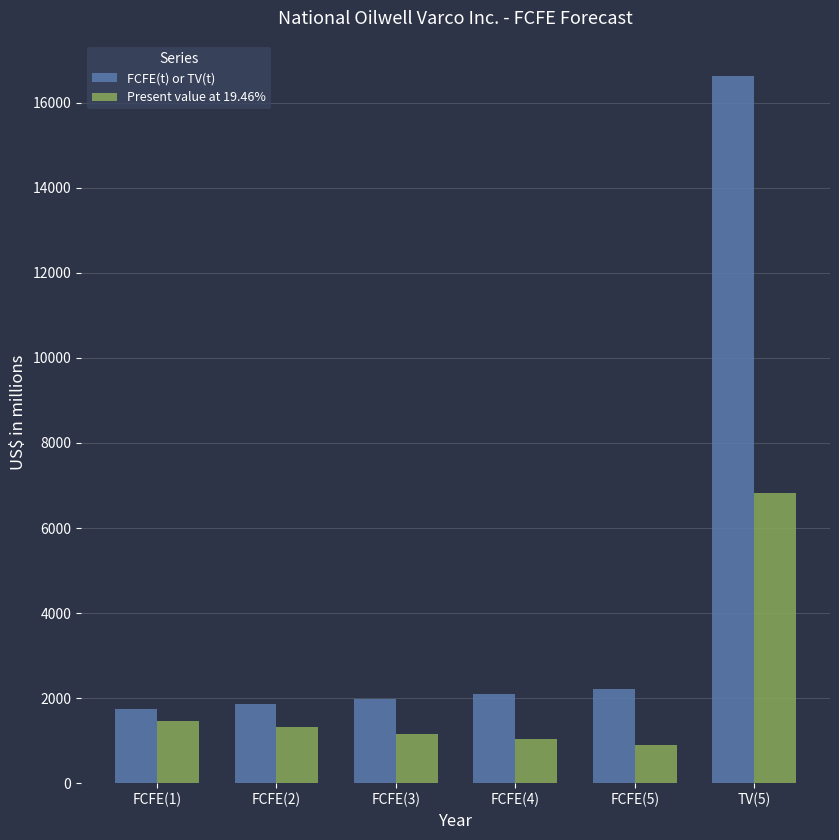

What is the lowest value of the FCFE(t) or TV(t) series?

1754